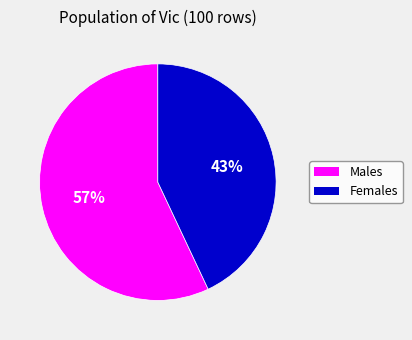

To the nearest percent, what is the average slice percentage?

50%